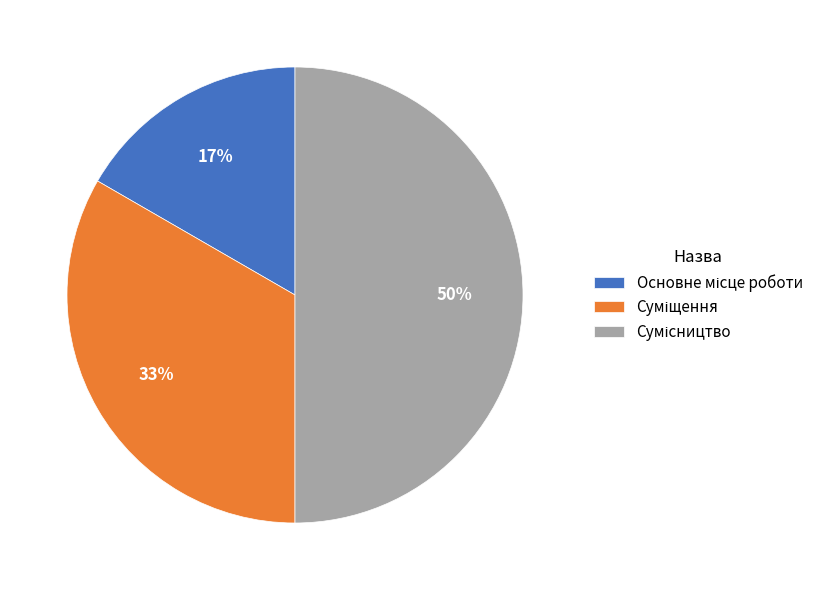

To the nearest percent, what is the difference between the largest and smallest slice percentages?

33%